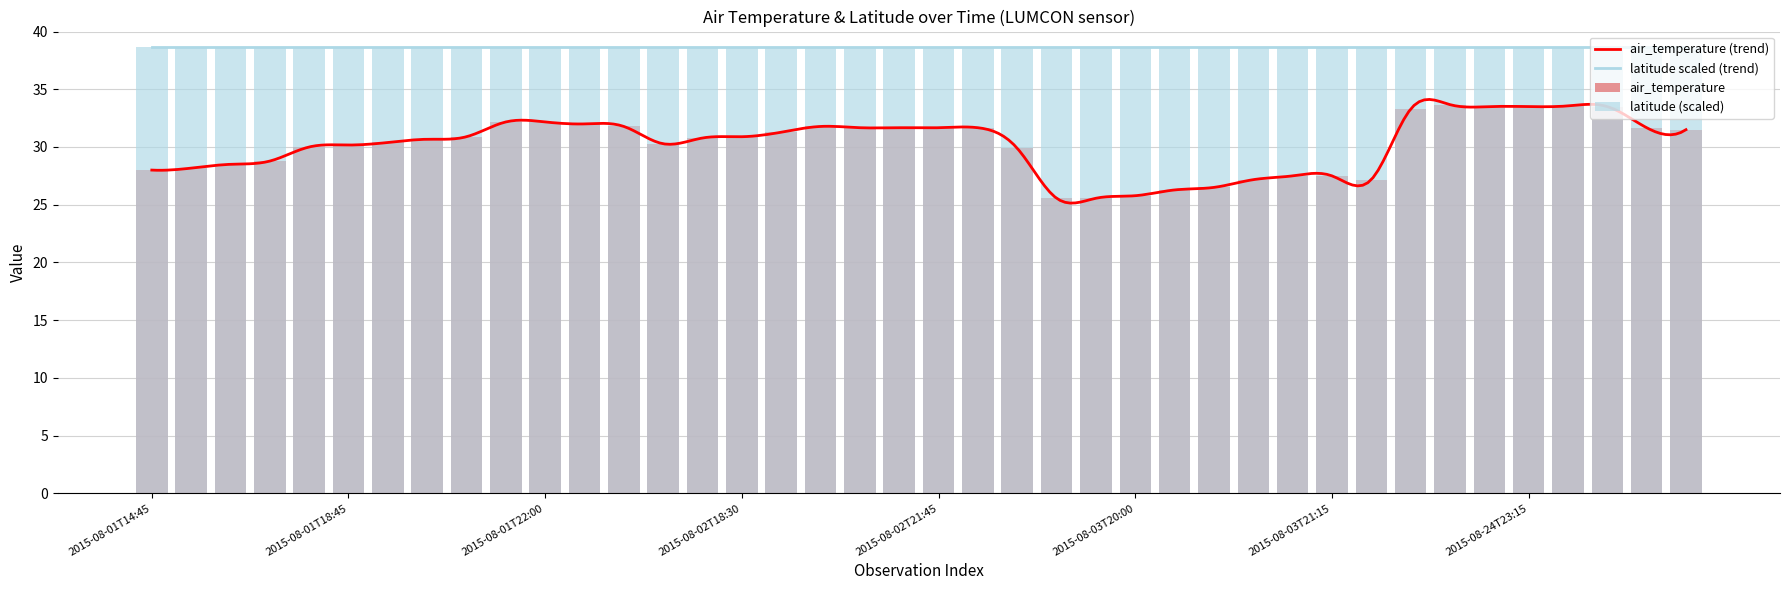

Does the chart contain any negative values?

No